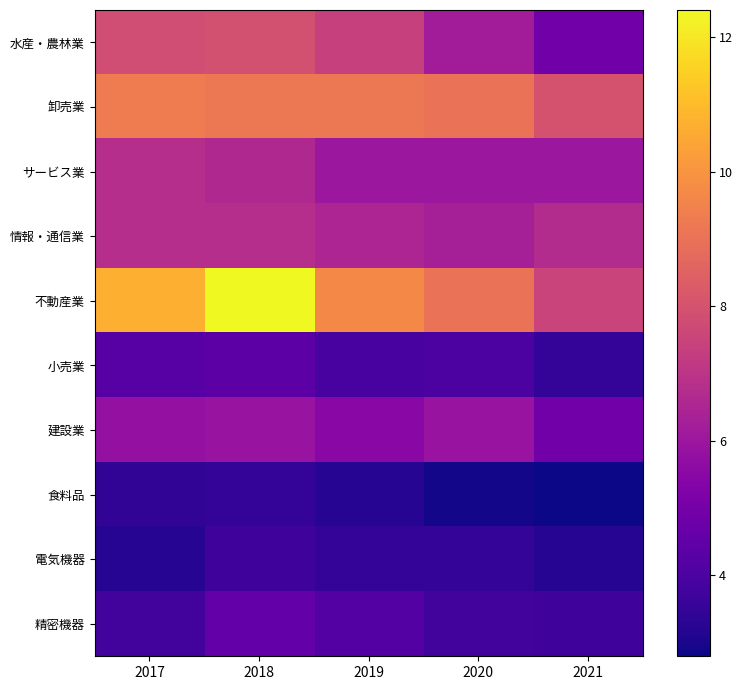

Reading left to right, transcribe all the data shown in this chart.

水産・農林業: 2017=7.8	2018=7.9	2019=7.4	2020=6.2	2021=4.9
卸売業: 2017=9.3	2018=9.2	2019=9.2	2020=9.0	2021=8.0
サービス業: 2017=6.8	2018=6.6	2019=6.0	2020=6.0	2021=6.0
情報・通信業: 2017=6.8	2018=6.8	2019=6.5	2020=6.3	2021=6.7
不動産業: 2017=10.7	2018=12.4	2019=9.7	2020=9.0	2021=7.5
小売業: 2017=4.3	2018=4.4	2019=3.9	2020=4.0	2021=3.5
建設業: 2017=5.8	2018=5.9	2019=5.5	2020=5.9	2021=4.9
食料品: 2017=3.4	2018=3.5	2019=3.2	2020=2.9	2021=2.8
電気機器: 2017=3.2	2018=3.7	2019=3.5	2020=3.5	2021=3.2
精密機器: 2017=3.8	2018=4.6	2019=4.2	2020=3.8	2021=3.7